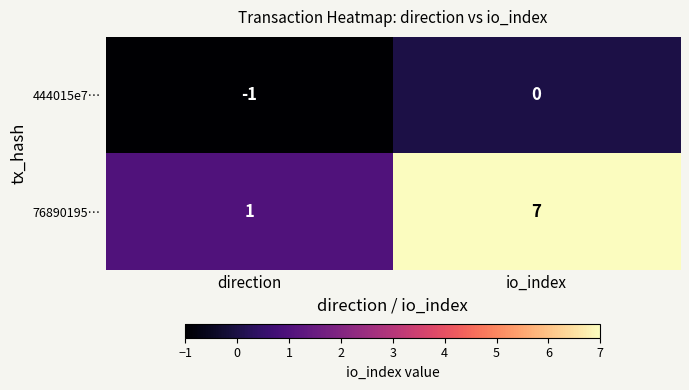

True or false: 444015e7… has a value of 0 at io_index.

True